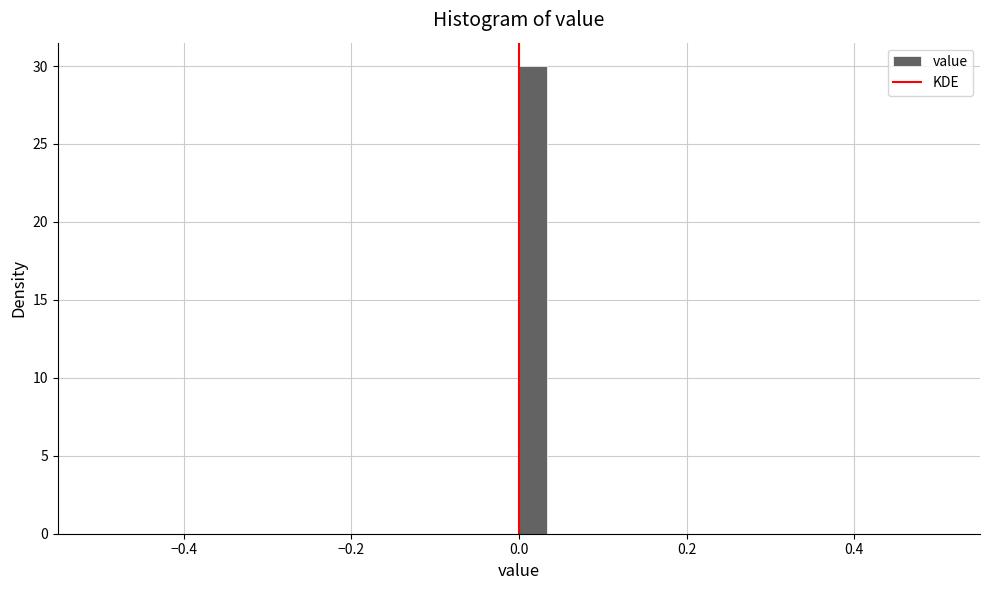

Around what value on the x-axis is the tallest bar? Give the approximate position of its centre, as read against the axis.

0.02